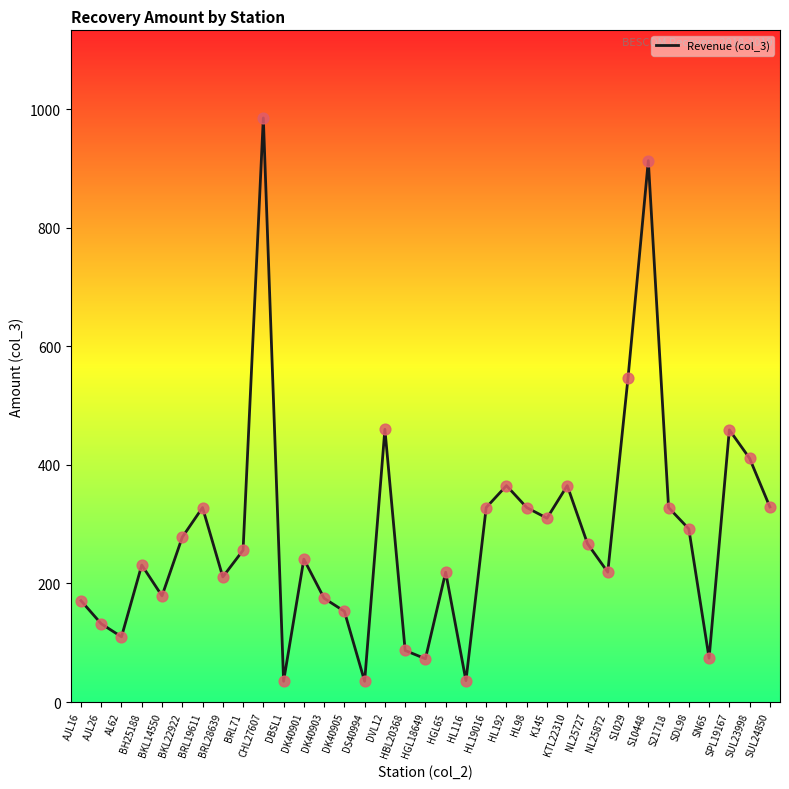

Between DK40901 and HL98, which is larger?

HL98